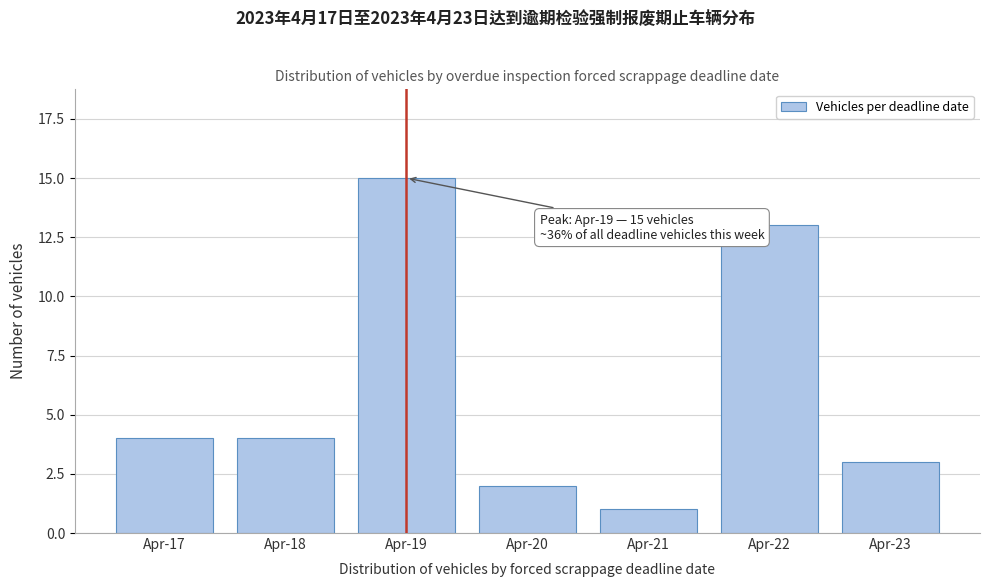

Reading left to right, what are all the values shown in this chart?

4	4	15	2	1	13	3